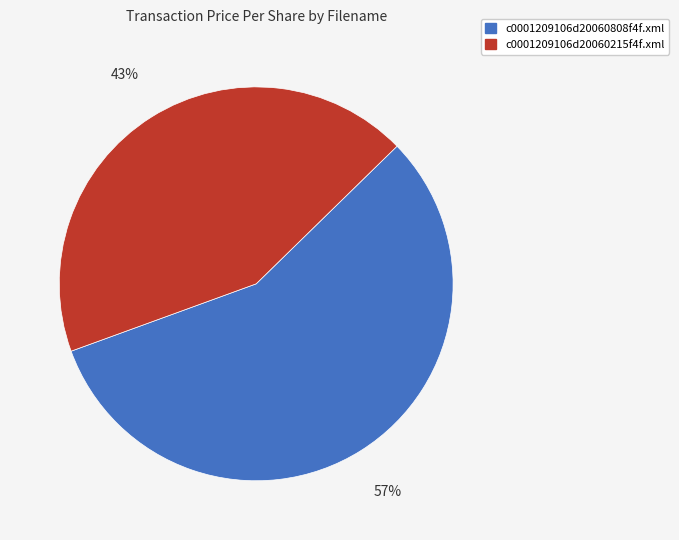

Approximately how many times larger is the value at c0001209106d20060808f4f.xml compared to c0001209106d20060215f4f.xml?

1.3